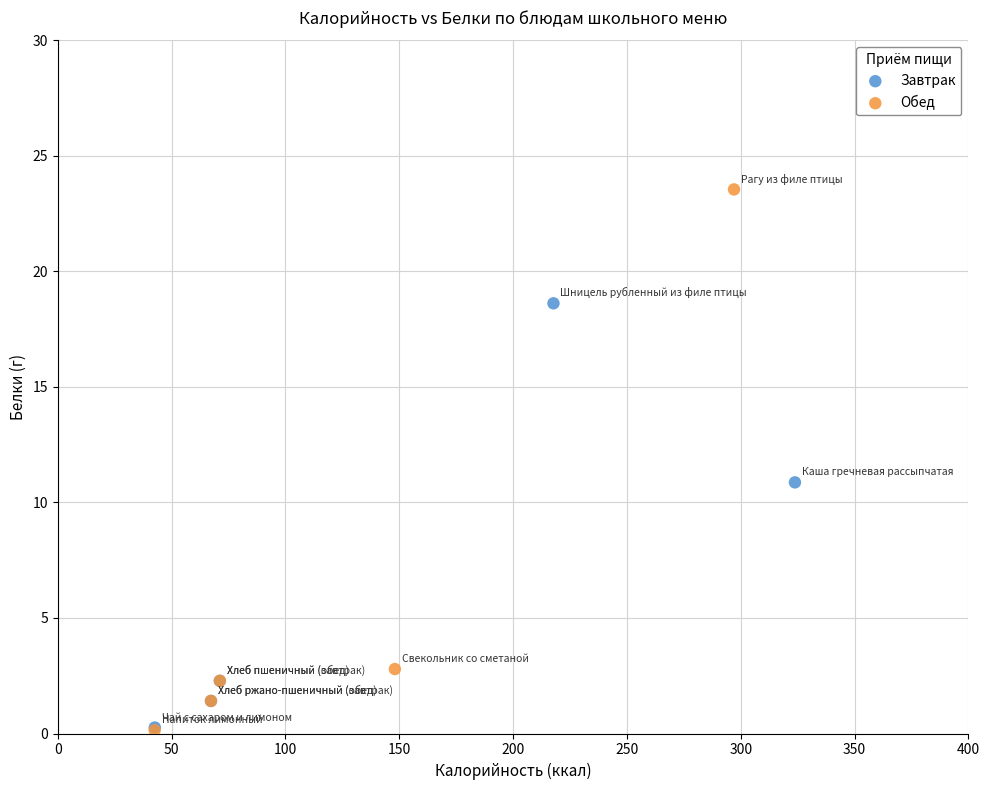

What are all the series names shown in the legend?

Завтрак, Обед